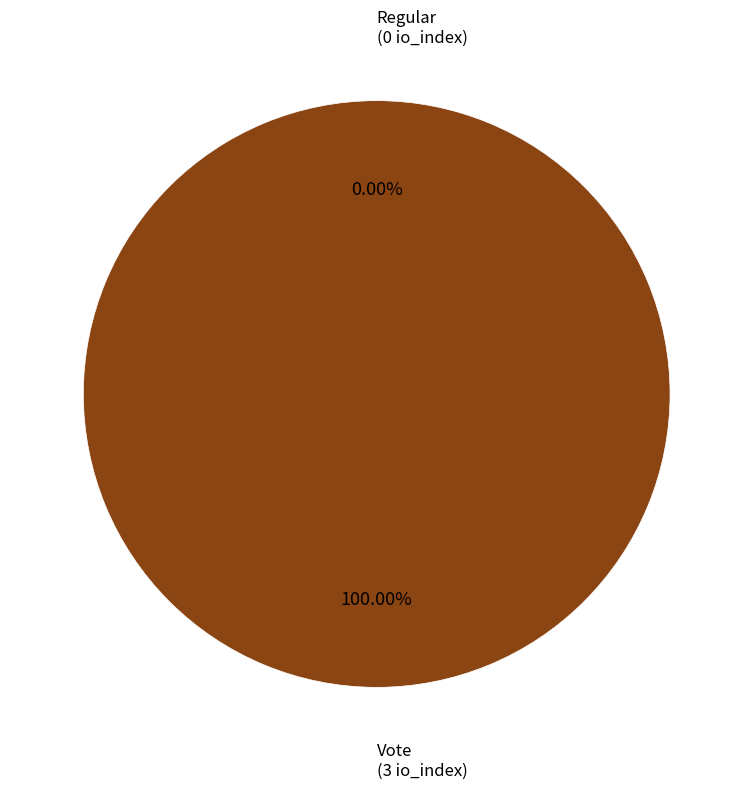

The Regular slice represents 1% of the pie. True or false?

False